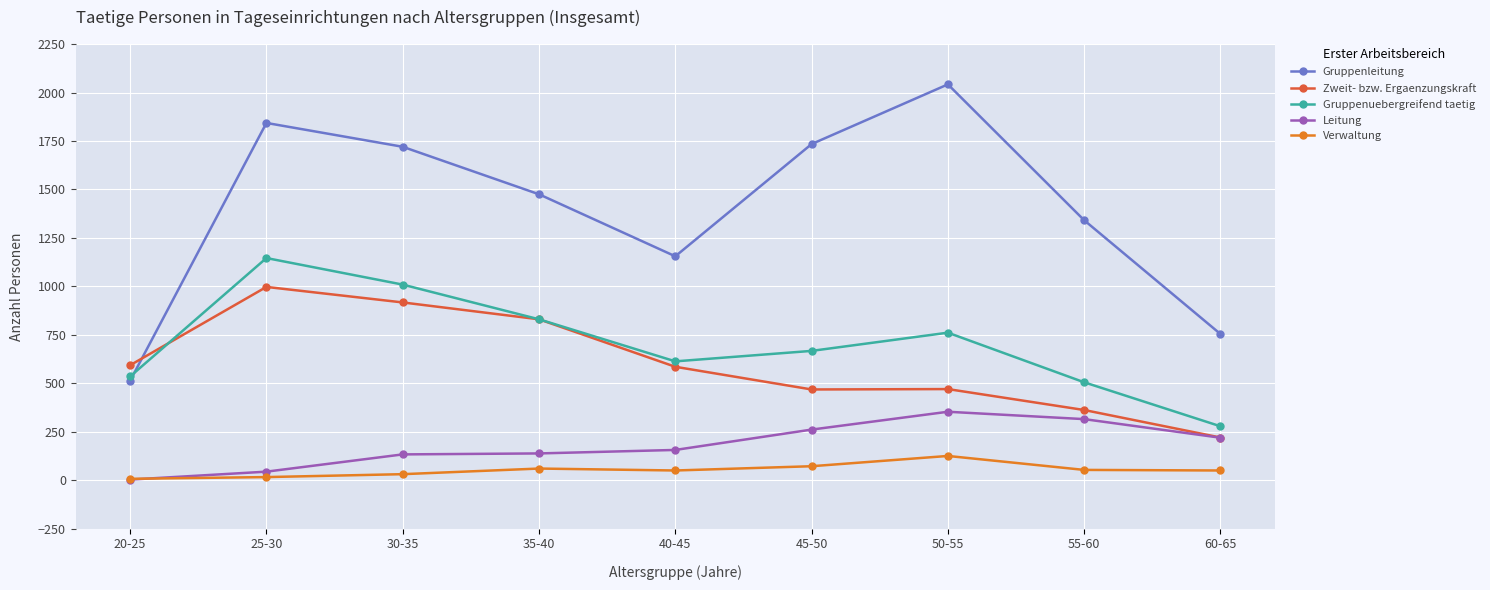

At 25-30, list the series in order from largest to smallest.

Gruppenleitung, Gruppenuebergreifend taetig, Zweit- bzw. Ergaenzungskraft, Leitung, Verwaltung